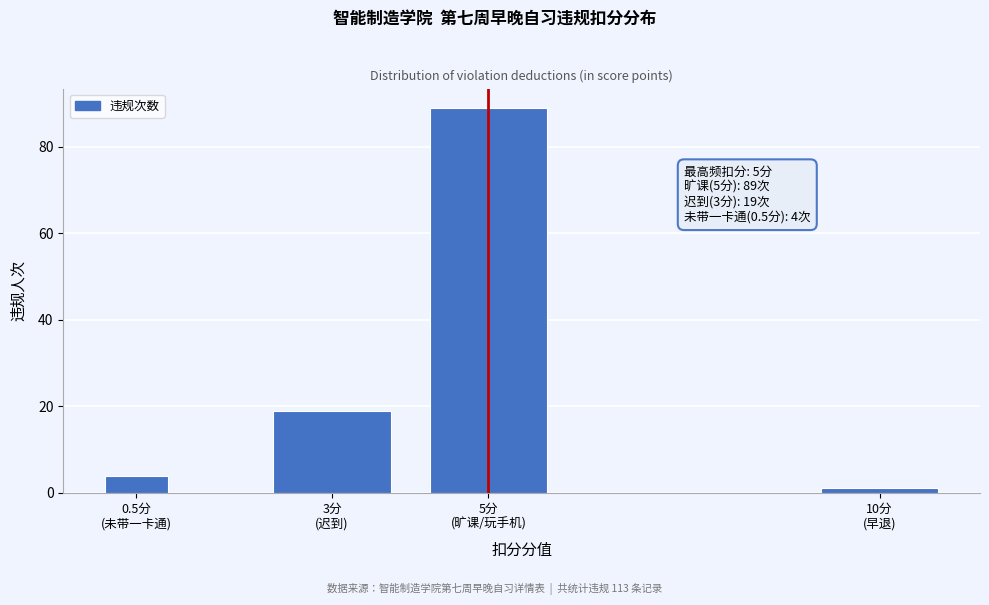

Reading left to right, transcribe all the data shown in this chart.

4	19	89	1